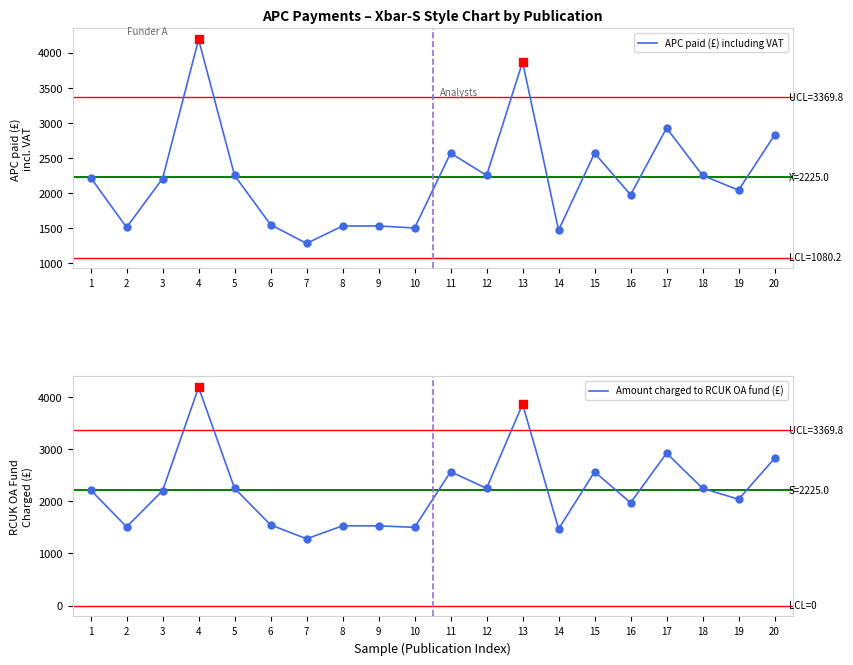

Is the value of Amount charged to RCUK OA fund (£) at 1 greater than the value of APC paid (£) including VAT at 15?

No